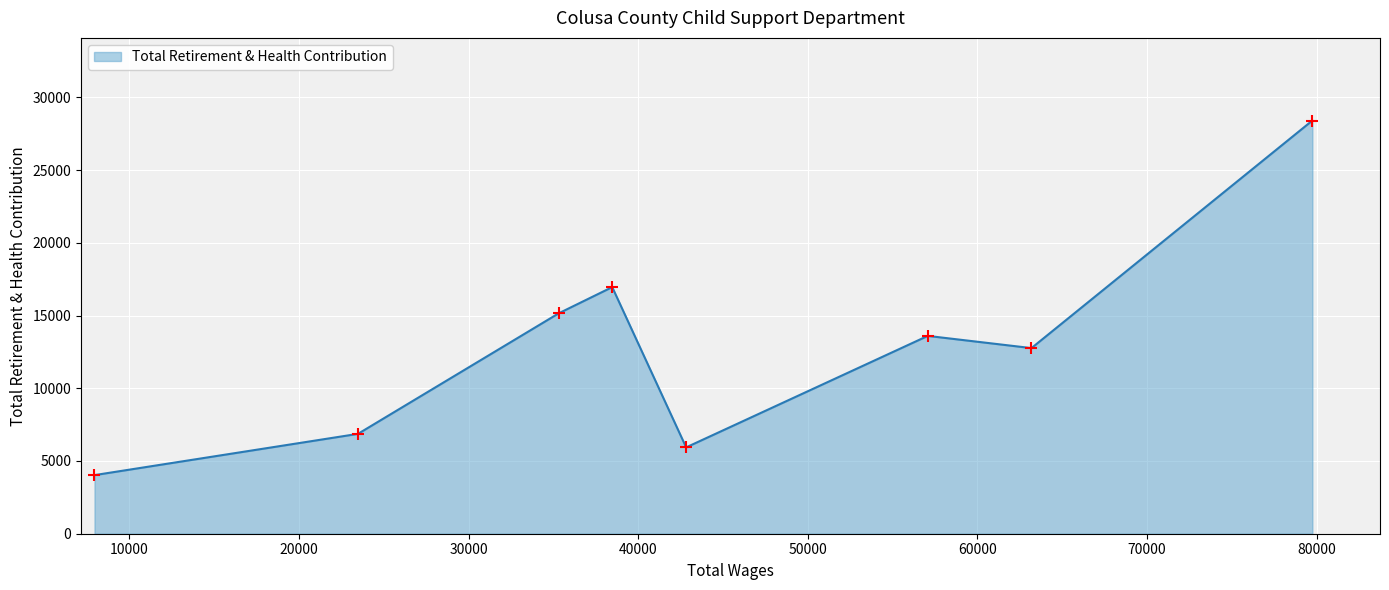

How many interior local peaks (higher than both neighbors) does the data have?

2